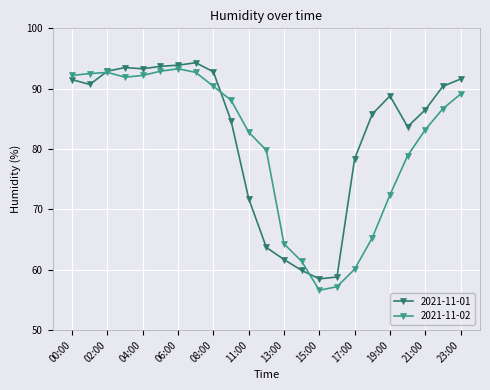

List the series in order of their peak value, lowest first.

2021-11-02, 2021-11-01